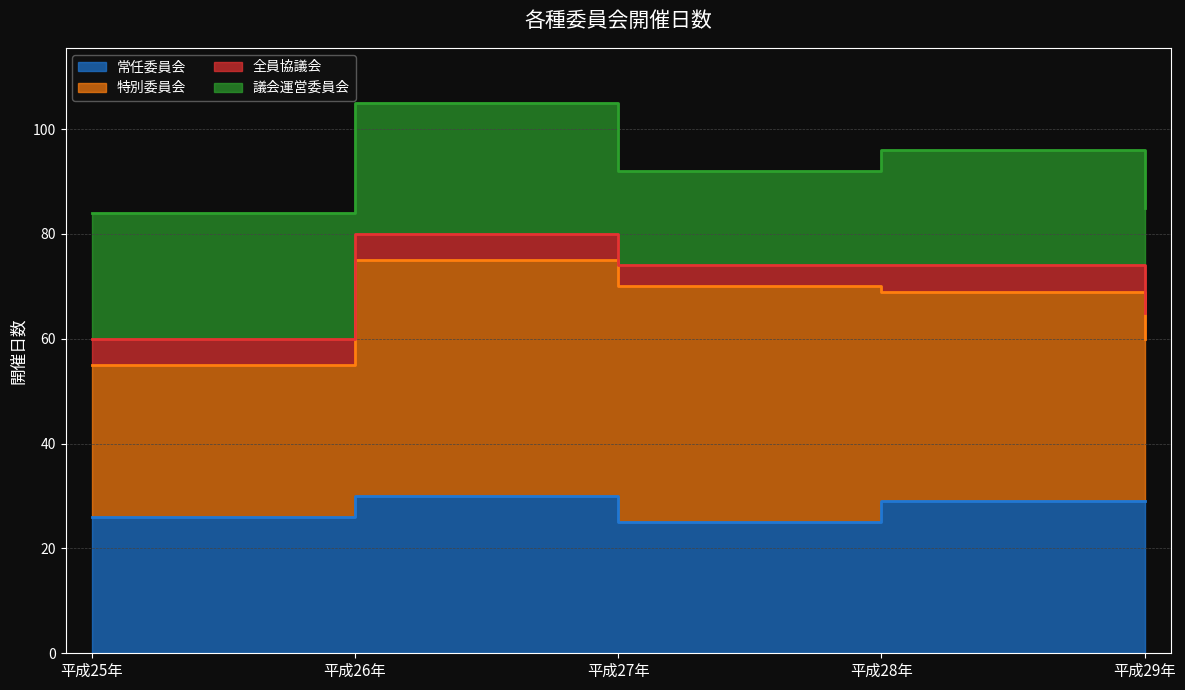

What is the difference between the maximum and minimum values in the 特別委員会 series?

16